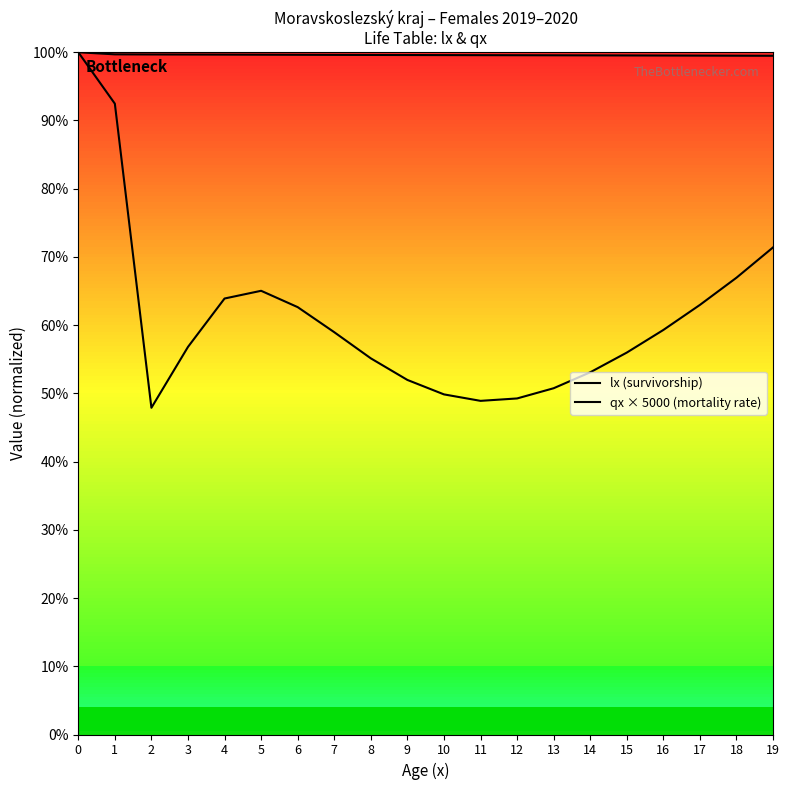

Does the chart display data point markers on the line(s)?

No